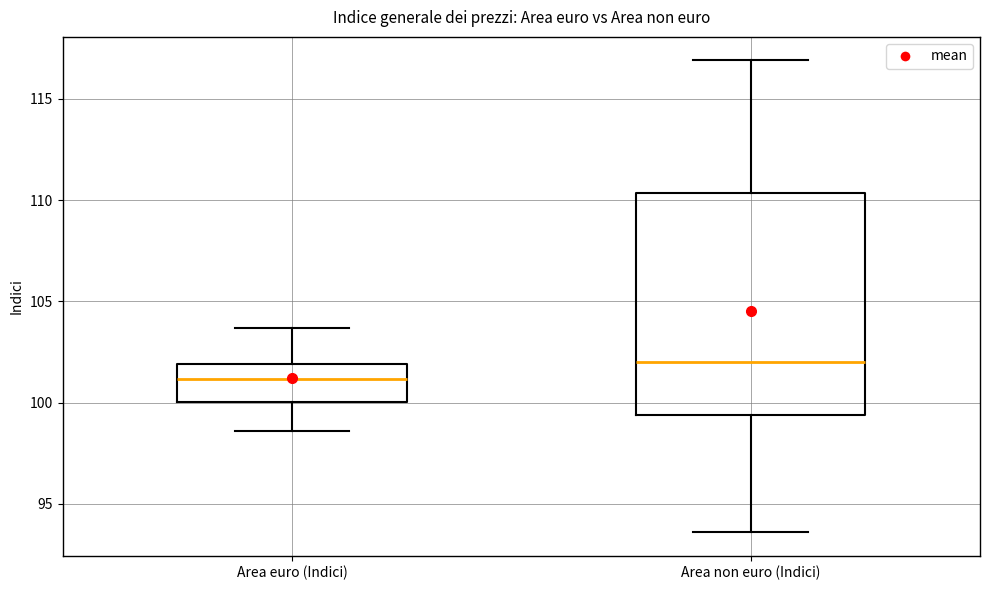

Reading left to right, transcribe this box plot: for each box, give where its median line is, the range the box spans, and where its two whiskers end, as read against the y-axis. The values are not printed on the chart, so give them approximately, as read against the axis.

Area euro (Indici): median 101.0, box 100.0 to 102.0, whiskers 98.5 to 103.5
Area non euro (Indici): median 102.0, box 99.5 to 110.5, whiskers 93.5 to 117.0